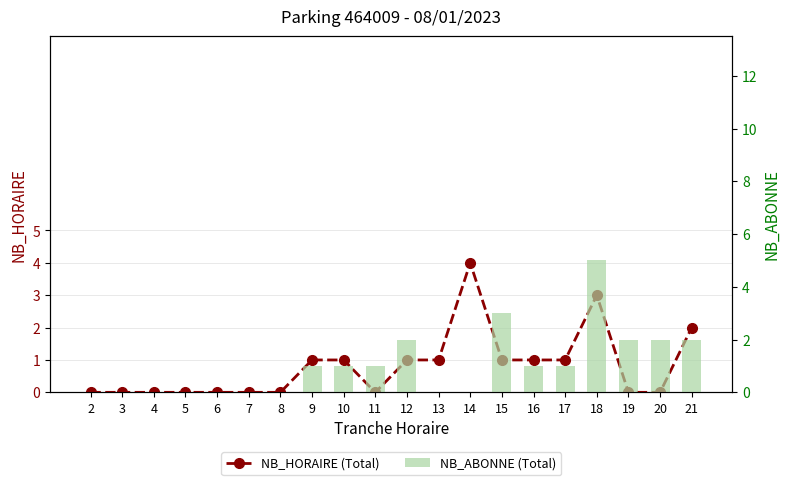

Reading left to right, list all the values displayed in this chart.

NB_HORAIRE (Total): 2=0	3=0	4=0	5=0	6=0	7=0	8=0	9=1	10=1	11=0	12=1	13=1	14=4	15=1	16=1	17=1	18=3	19=0	20=0	21=2
NB_ABONNE (Total): 2=0	3=0	4=0	5=0	6=0	7=0	8=0	9=1	10=1	11=1	12=2	13=0	14=0	15=3	16=1	17=1	18=5	19=2	20=2	21=2